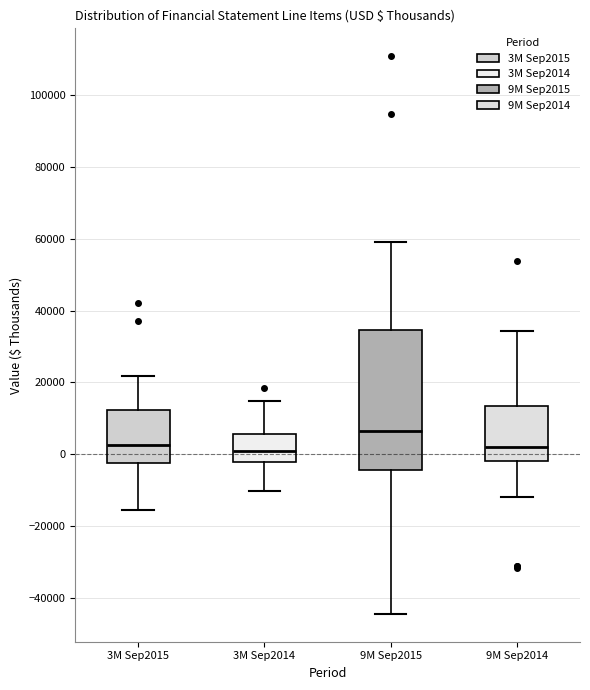

Which box has the highest median line?

9M Sep2015